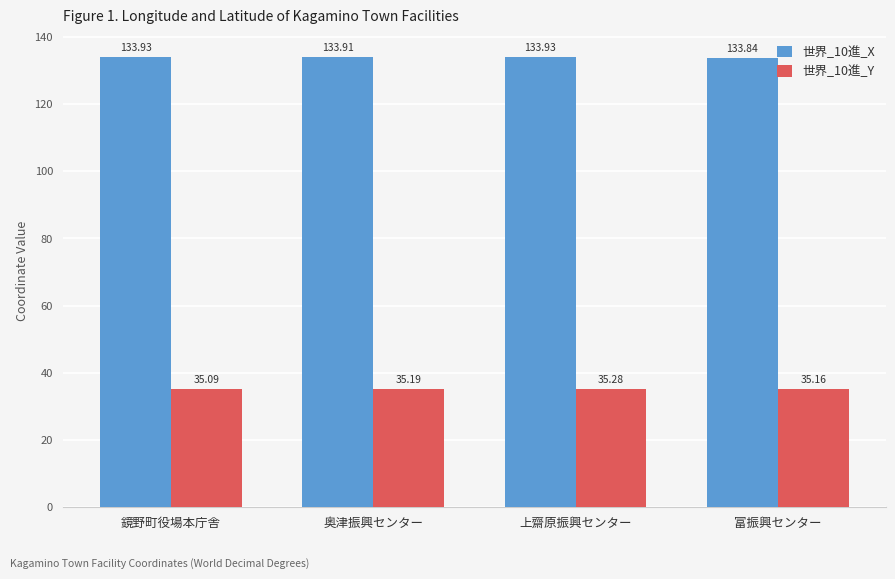

What is the label of the 2nd bar from the right?

上齋原振興センター